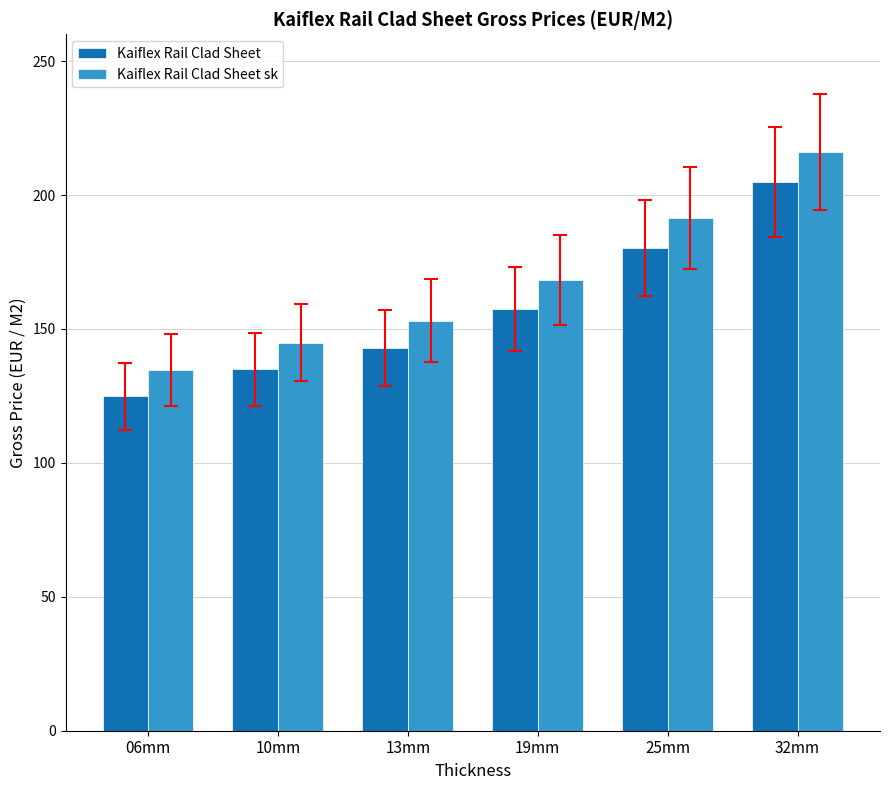

Reading left to right, extract all data points from this chart.

Kaiflex Rail Clad Sheet: 06mm=124.8	10mm=134.9	13mm=142.9	19mm=157.5	25mm=180.2	32mm=204.9
Kaiflex Rail Clad Sheet sk: 06mm=134.7	10mm=144.9	13mm=153.1	19mm=168.1	25mm=191.5	32mm=216.1